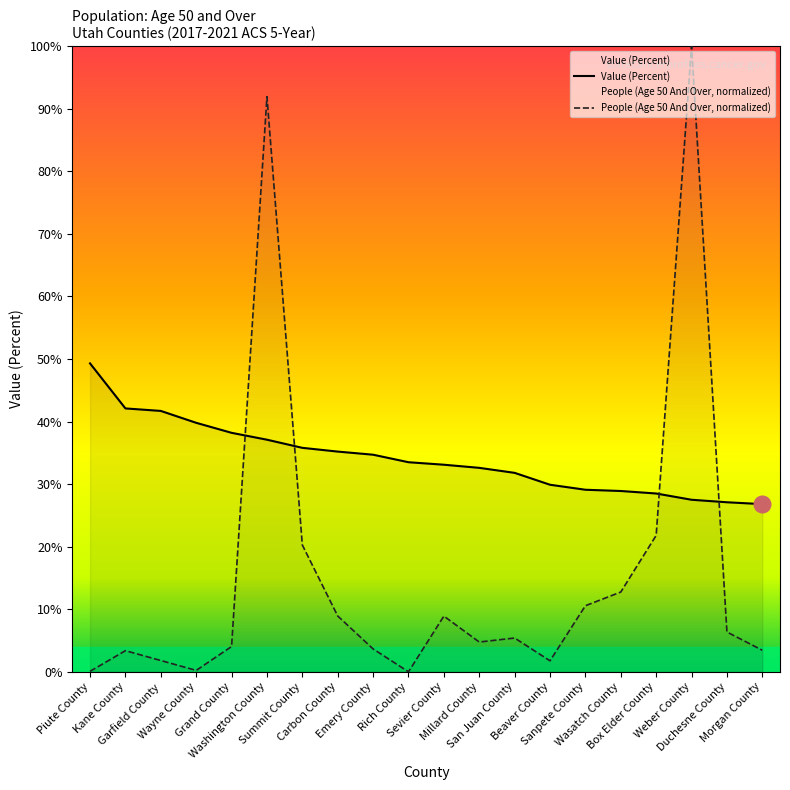

Reading left to right, transcribe all the data shown in this chart.

Value (Percent): 49.3	42.1	41.7	39.8	38.2	37.1	35.8	35.2	34.7	33.5	33.1	32.6	31.8	29.9	29.1	28.9	28.5	27.5	27.1	26.8
People (Age 50 And Over, normalized): 0.1	3.4	1.8	0.2	4.0	91.9	20.3	8.9	3.7	0.0	8.9	4.8	5.4	1.8	10.6	12.8	21.8	100.0	6.4	3.4